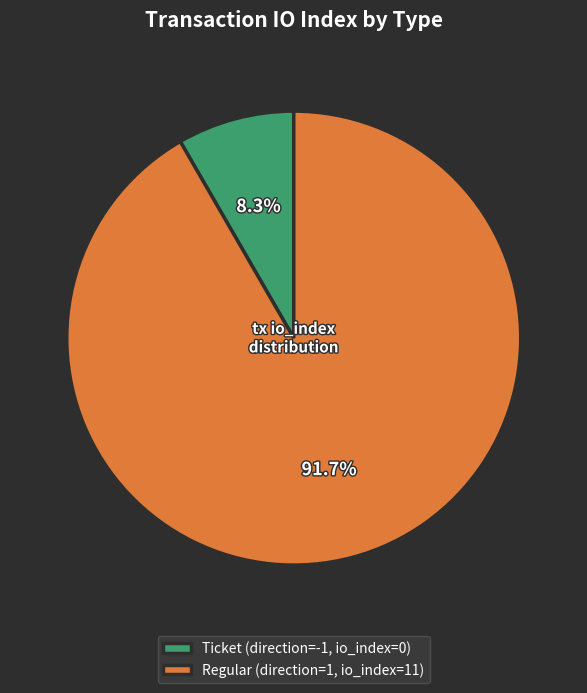

How many segments does this pie chart have?

2